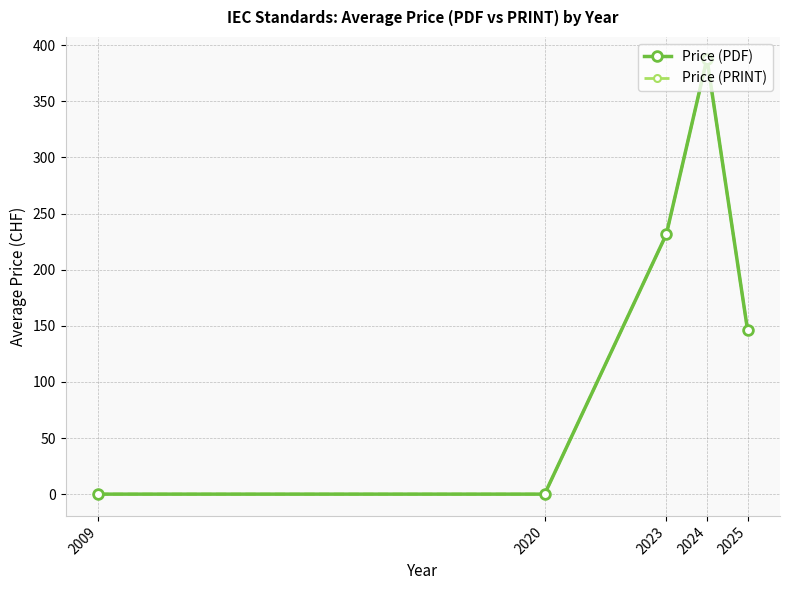

How many values in the Price (PDF) series exceed 146?

3